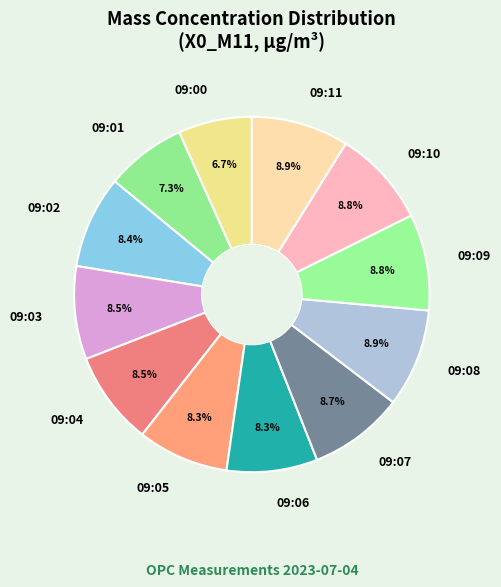

To the nearest percent, what is the combined percentage of 09:10 and 09:09?

18%